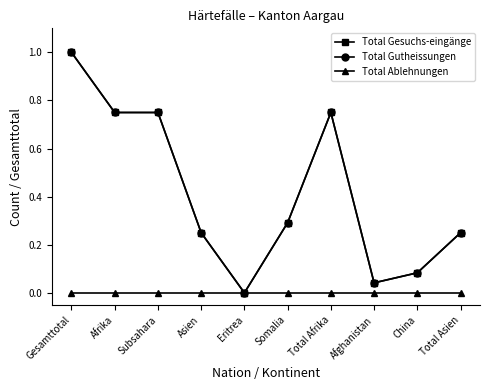

What is the spread (max minus min) of values at Subsahara?

0.8